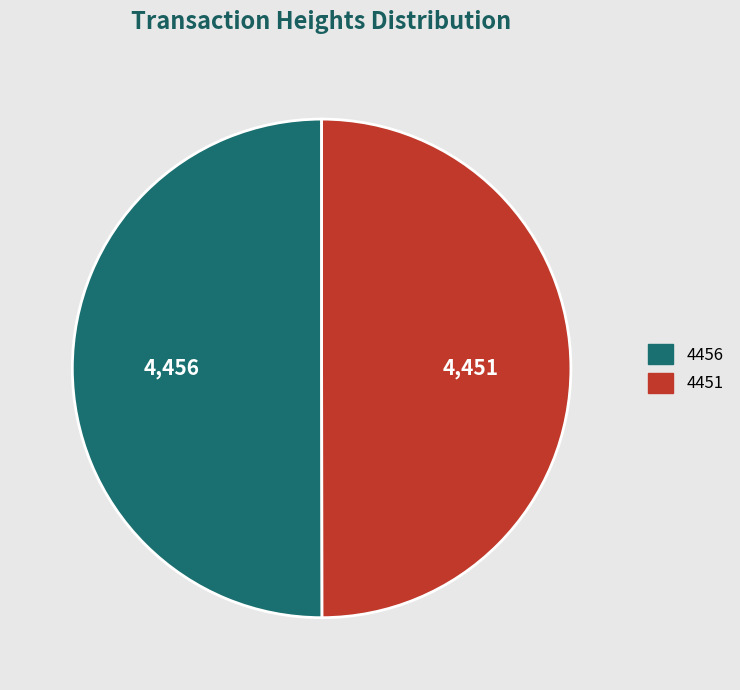

Do 4456 and 4451 together represent more than half of the pie?

Yes